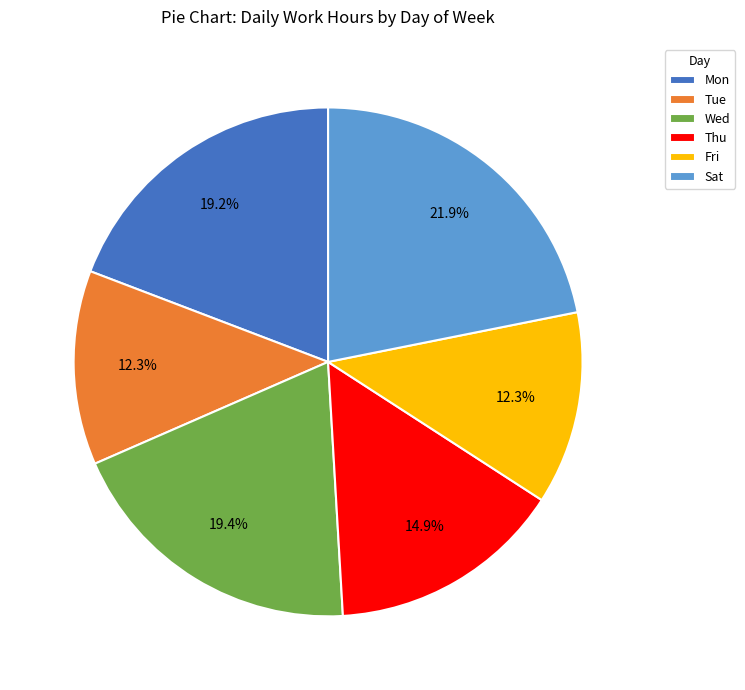

Count the number of slices in the pie.

6